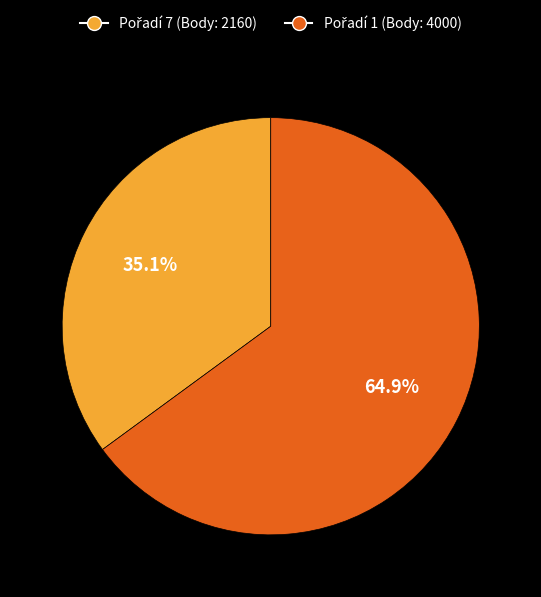

Does any single category account for the majority?

Yes